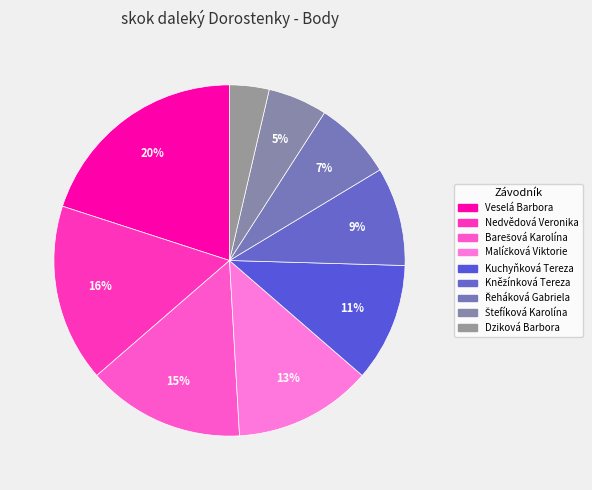

To the nearest percent, what is the difference between the largest and smallest slice percentages?

16%